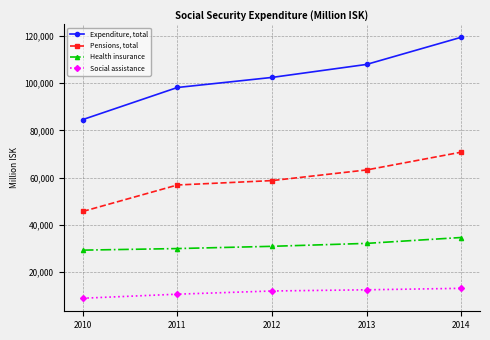

What is the difference between the highest and lowest values at 2014?

106326